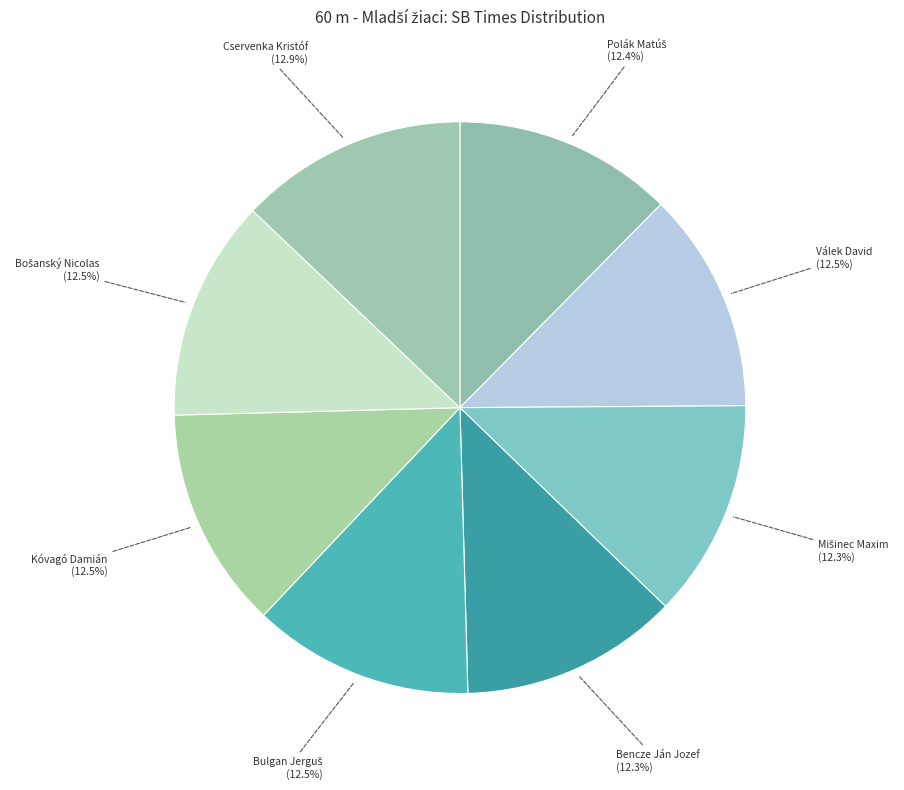

How many slices are in this pie chart?

8